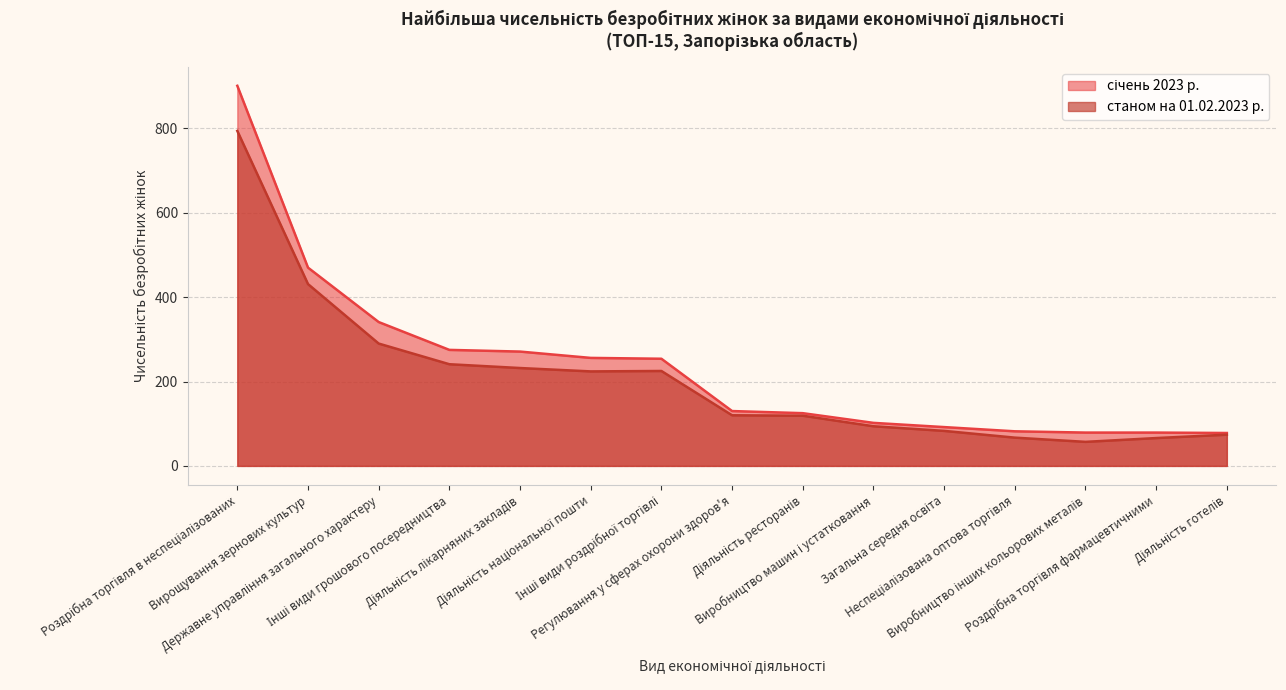

Reading right to left, what are all the values shown in this chart?

січень 2023 р.: Діяльність готелів=78	Роздрібна торгівля фармацевтичними=79	Виробництво інших кольорових металів=79	Неспеціалізована оптова торгівля=82	Загальна середня освіта=92	Виробництво машин і устатковання=102	Діяльність ресторанів=125	Регулювання у сферах охорони здоров'я=130	Інші види роздрібної торгівлі=254	Діяльність національної пошти=256	Діяльність лікарняних закладів=271	Інші види грошового посередництва=275	Державне управління загального характеру=341	Вирощування зернових культур=470	Роздрібна торгівля в неспеціалізованих=901
станом на 01.02.2023 р.: Діяльність готелів=74	Роздрібна торгівля фармацевтичними=66	Виробництво інших кольорових металів=57	Неспеціалізована оптова торгівля=67	Загальна середня освіта=83	Виробництво машин і устатковання=94	Діяльність ресторанів=119	Регулювання у сферах охорони здоров'я=120	Інші види роздрібної торгівлі=225	Діяльність національної пошти=224	Діяльність лікарняних закладів=232	Інші види грошового посередництва=241	Державне управління загального характеру=290	Вирощування зернових культур=431	Роздрібна торгівля в неспеціалізованих=794